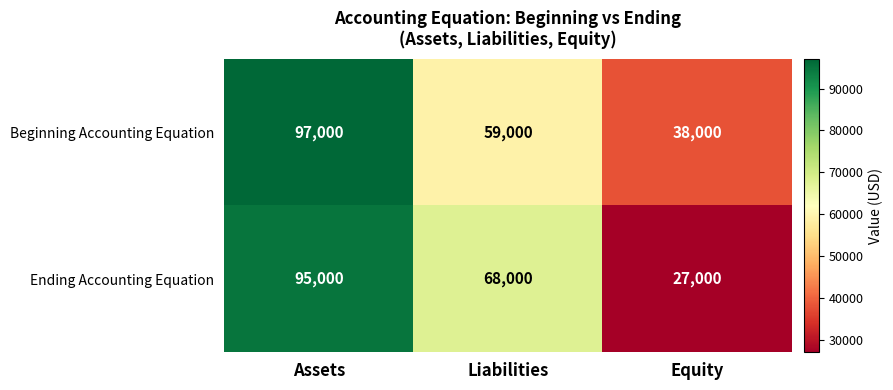

Rank the categories by Beginning Accounting Equation value from highest to lowest.

Assets, Liabilities, Equity